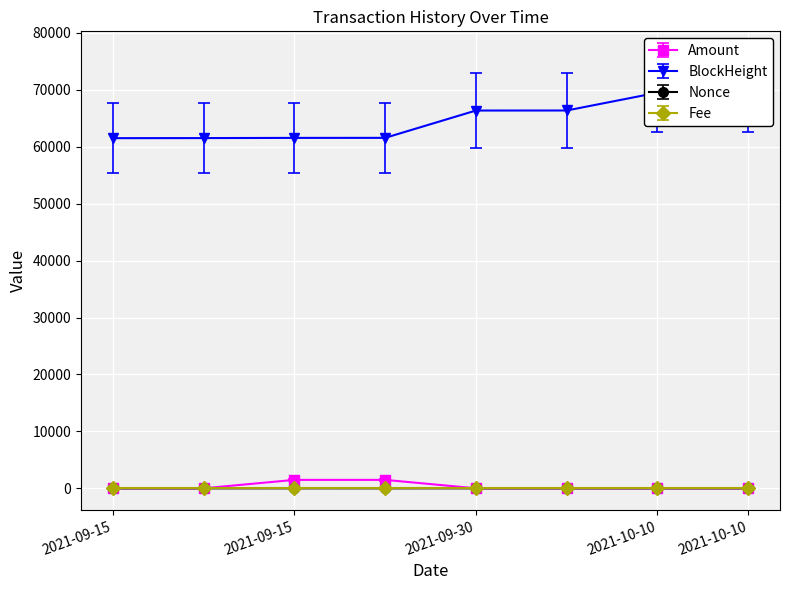

What is the difference between the highest and lowest values at 2021-09-15?

61516.0